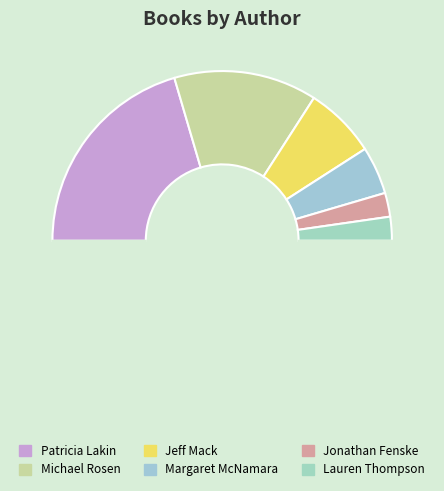

How many slices are in this pie chart?

7